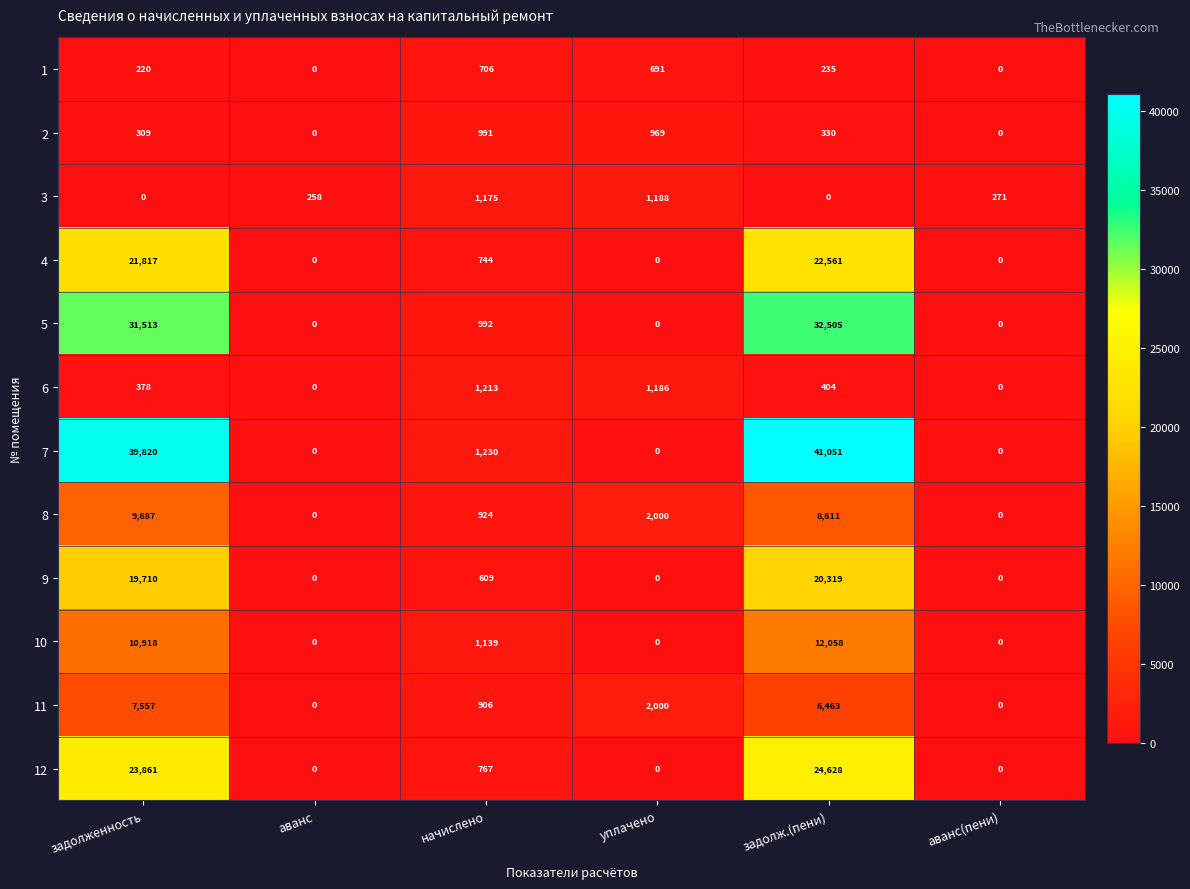

The 4 series shows -9007 at аванс. True or false?

False